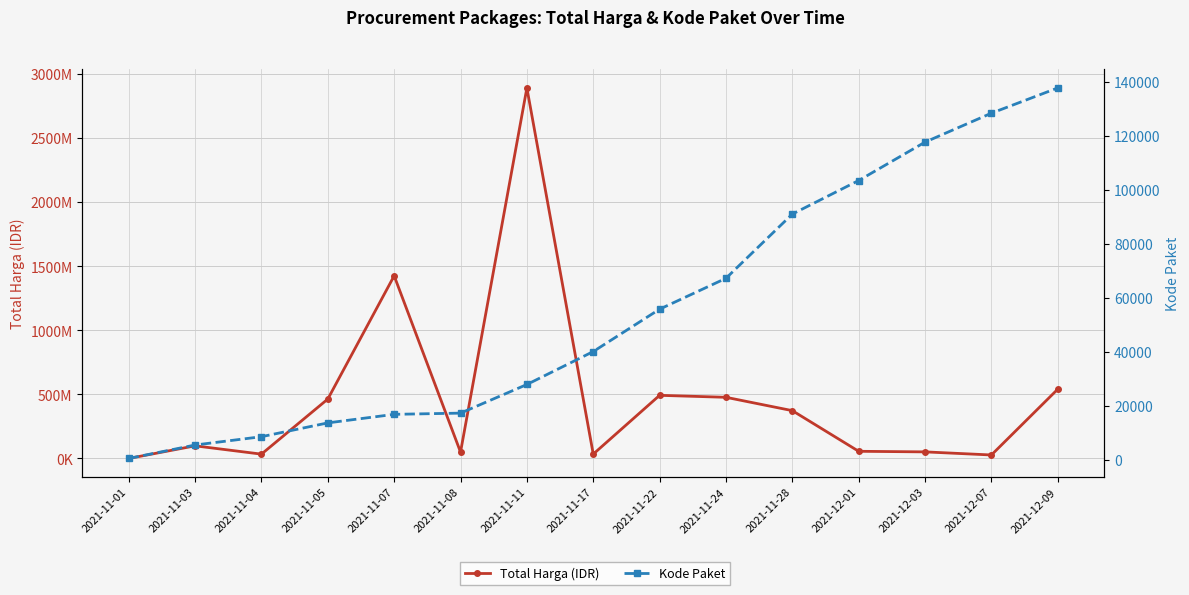

Which category has the lowest value in the Total Harga (IDR) series?

2021-11-01